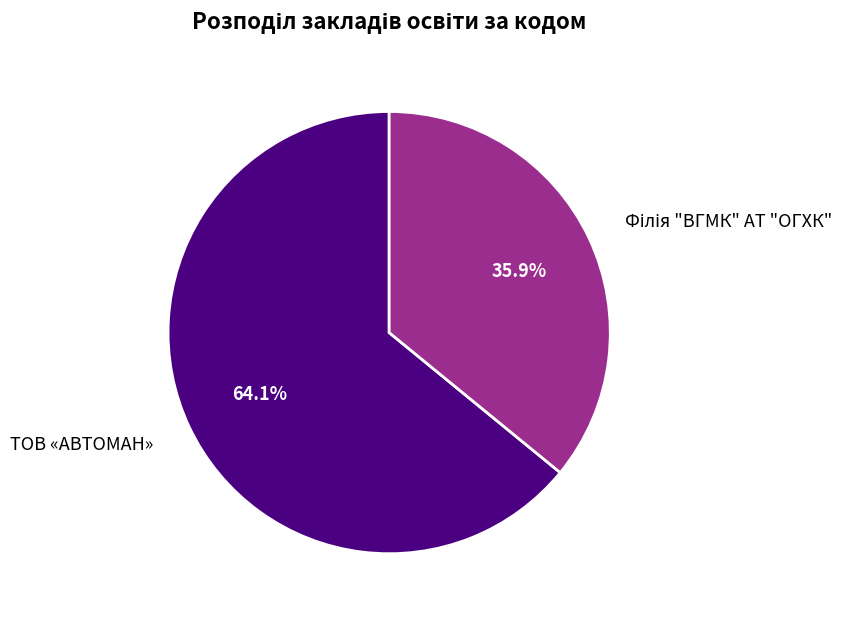

Does ТОВ «АВТОМАН» represent more than half of the total?

Yes